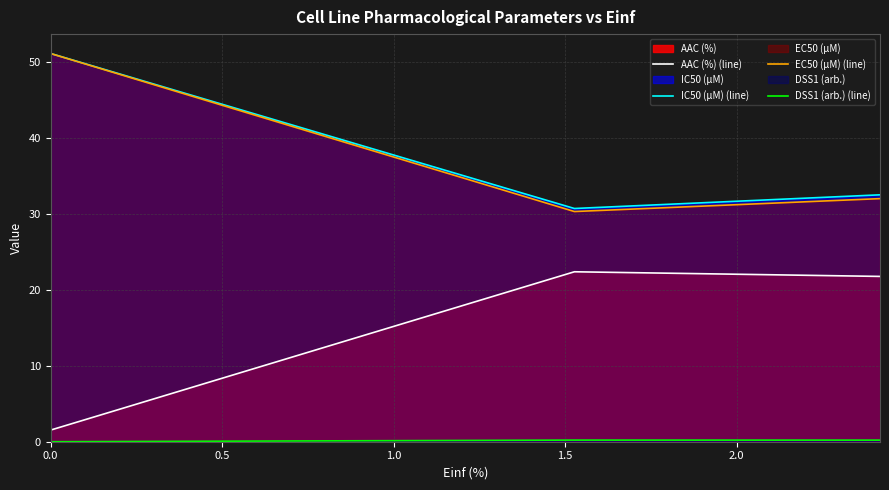

What is the maximum value shown in the chart?

51.1